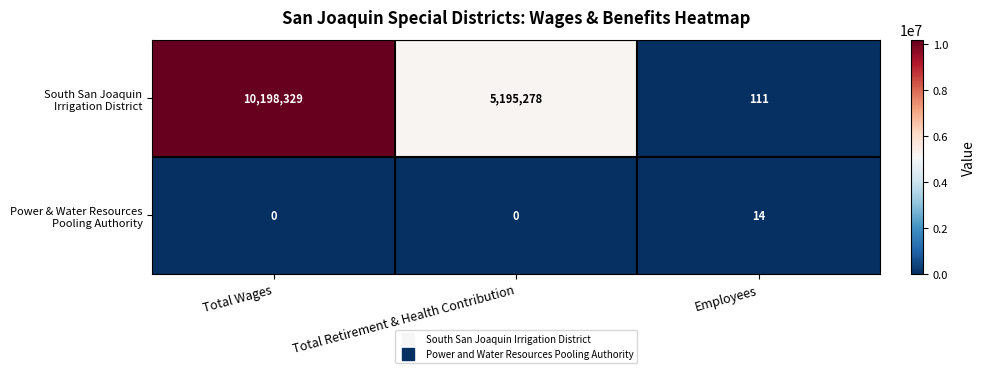

At which category is the sum across all series the highest?

Total Wages